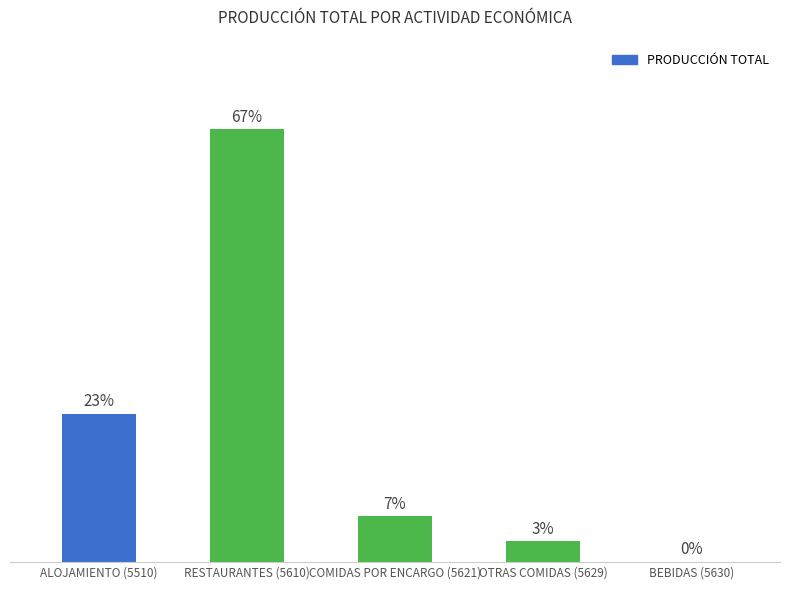

List the labels in order of value, smallest first.

BEBIDAS (5630), OTRAS COMIDAS (5629), COMIDAS POR ENCARGO (5621), ALOJAMIENTO (5510), RESTAURANTES (5610)